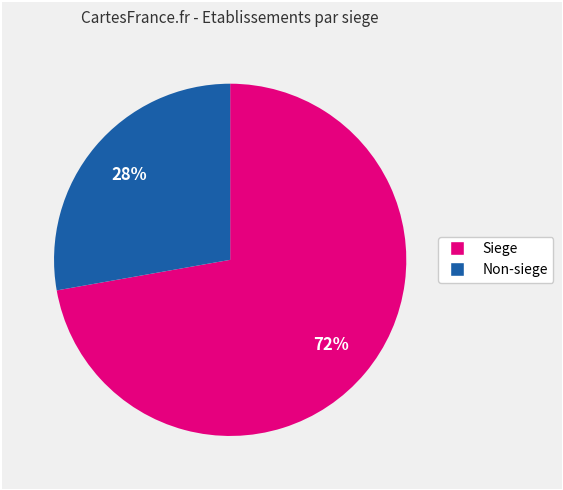

Does any single category account for the majority?

Yes